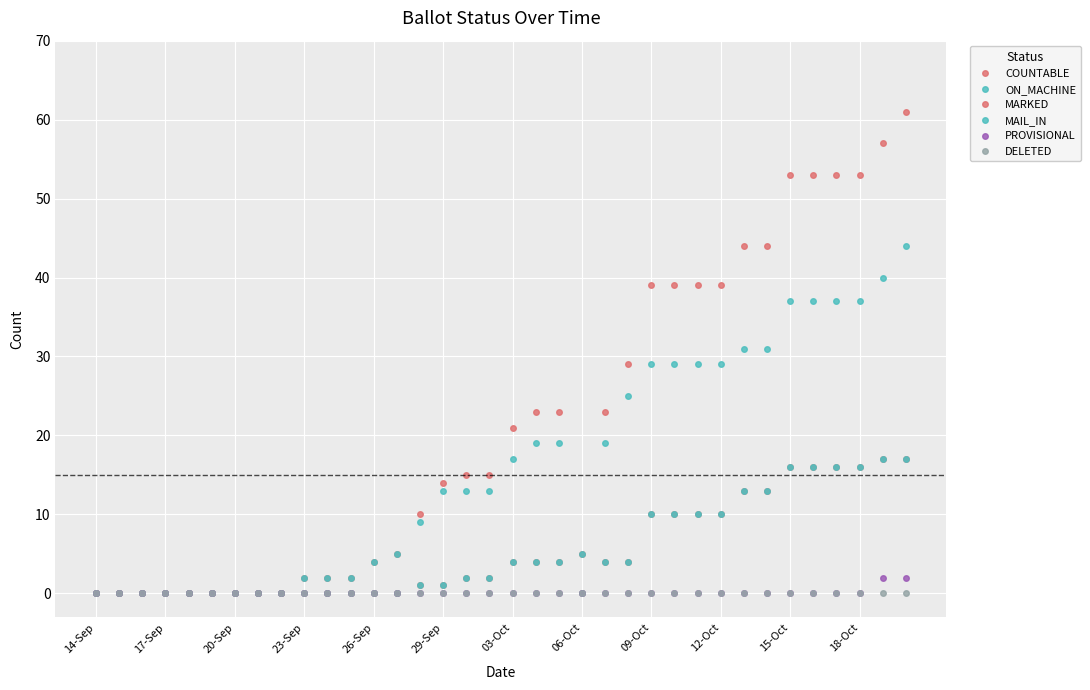

How many data points does each series have?

36